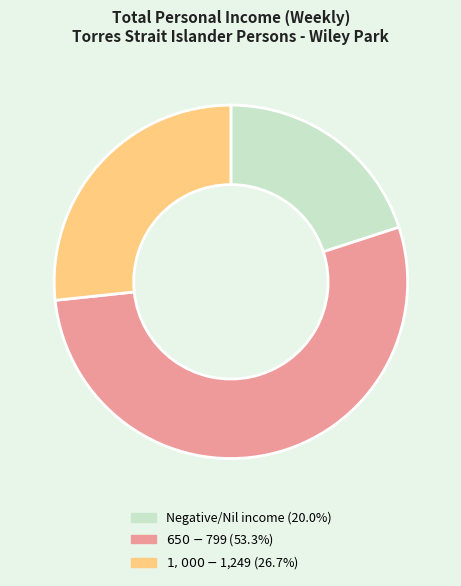

Is there any slice that represents more than half of the pie?

Yes